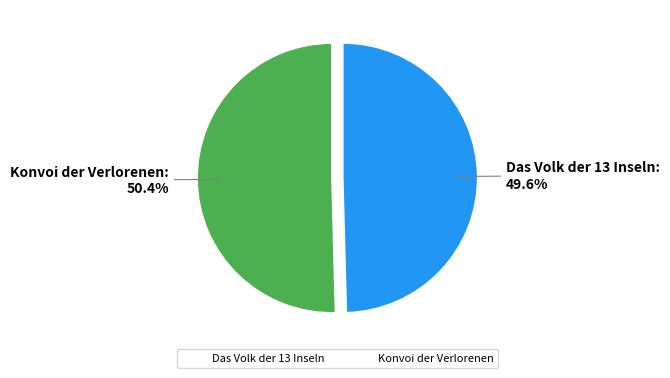

Which has a higher value, Konvoi der Verlorenen or Das Volk der 13 Inseln?

Konvoi der Verlorenen